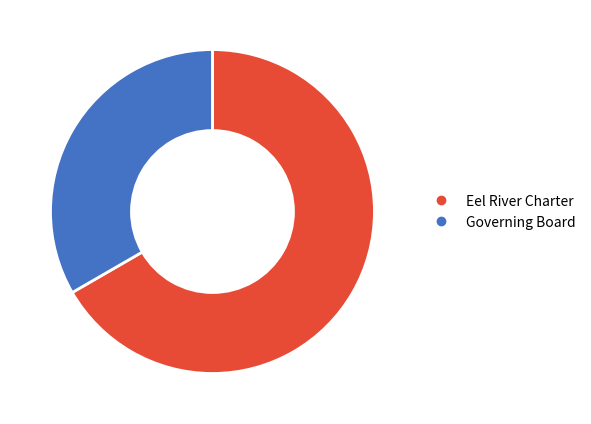

Which slice is the largest?

Eel River Charter